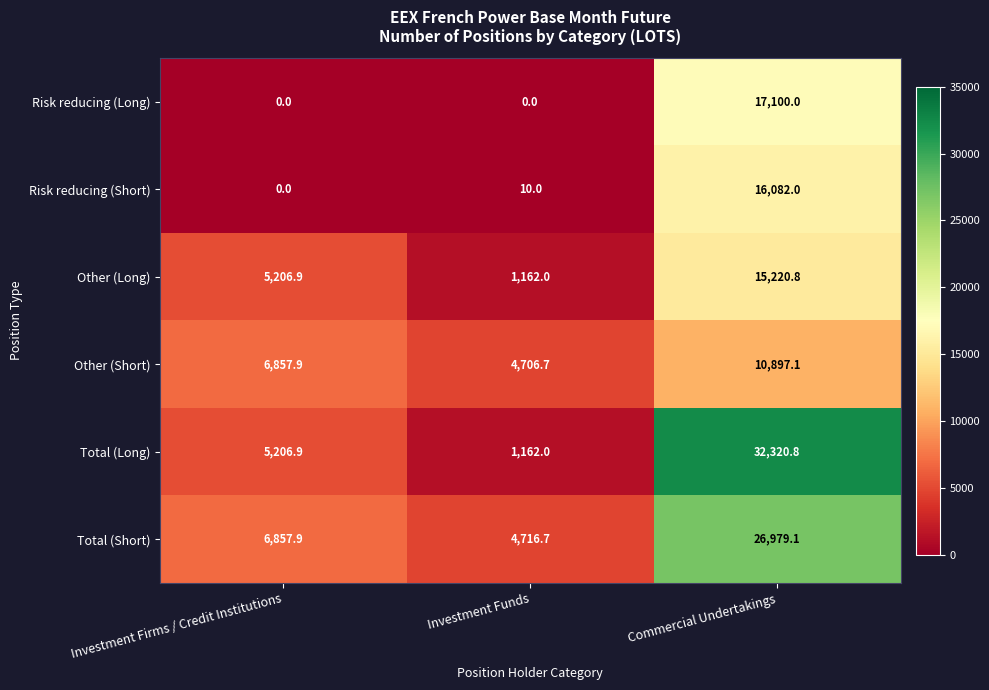

At which category does the chart reach its peak across all series?

Commercial Undertakings